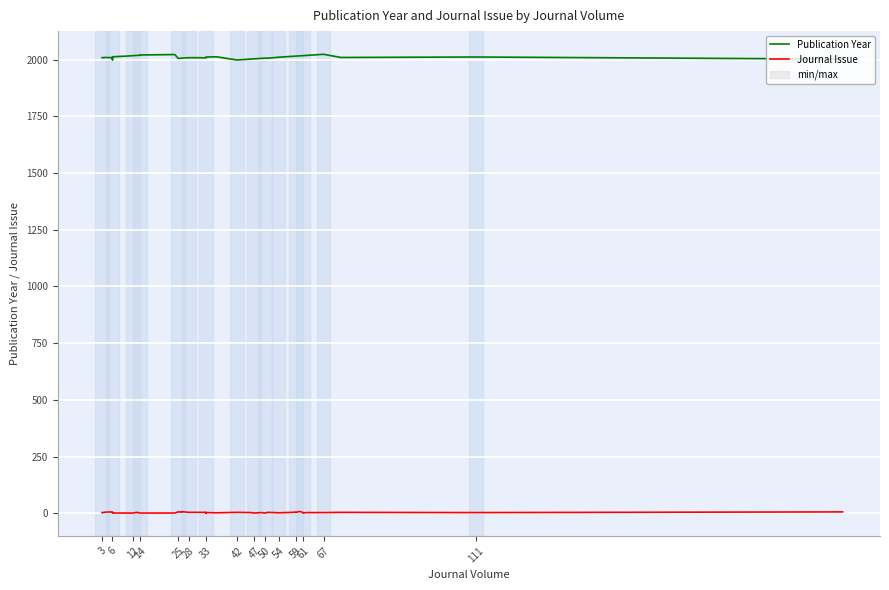

Rank the series at 6 from lowest to highest value.

Journal Issue, Publication Year